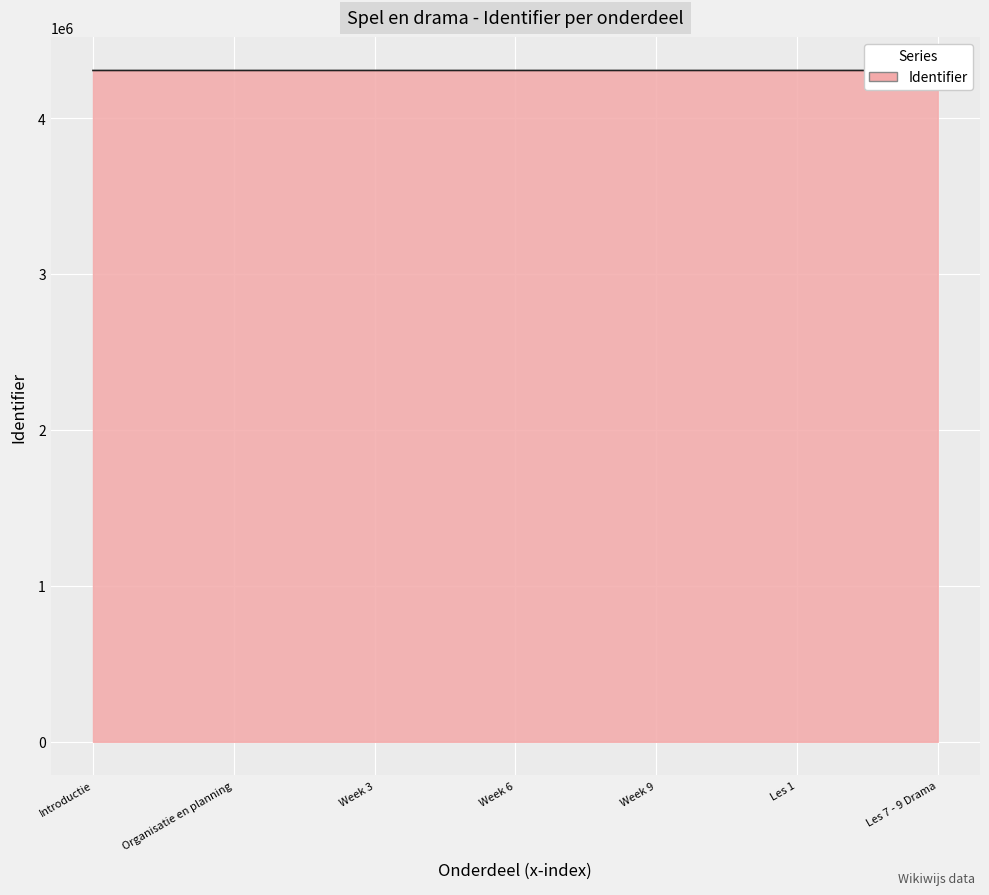

Which category has the lowest value across all series?

Introductie